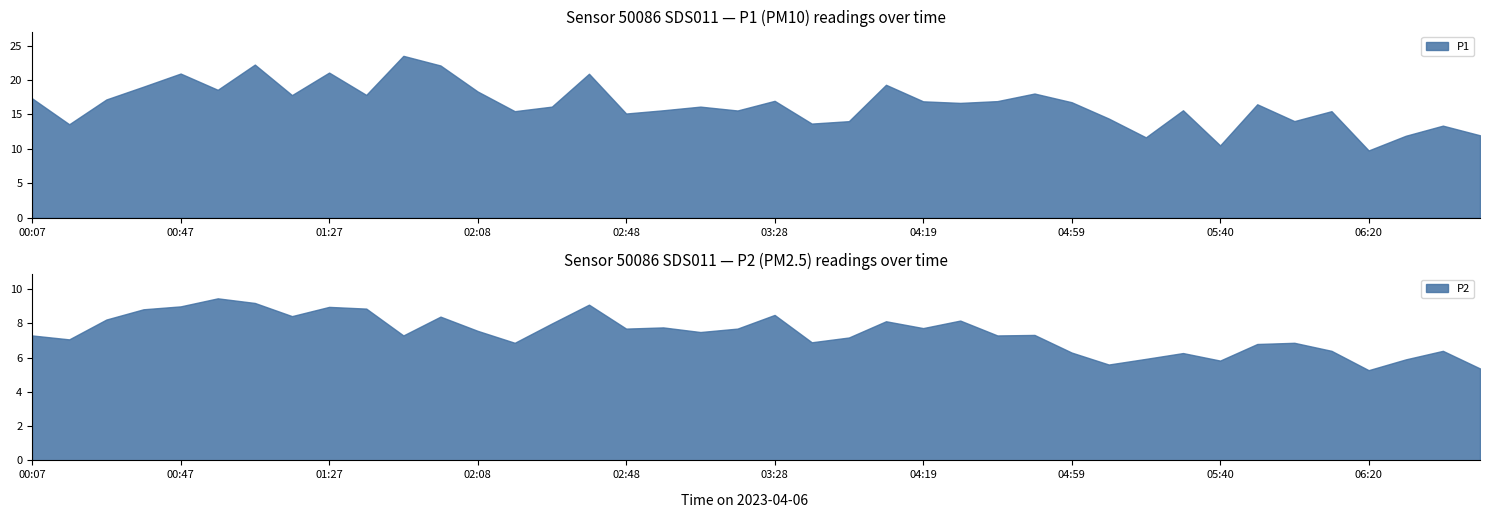

At how many categories does at least one series exceed 13?

35